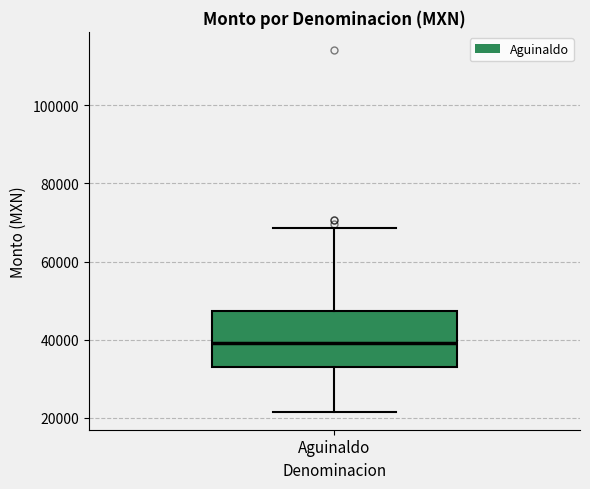

Where is the lower edge of the box for Aguinaldo on the y-axis? The values are not printed on the chart, so give them approximately, as read against the axis.

32000